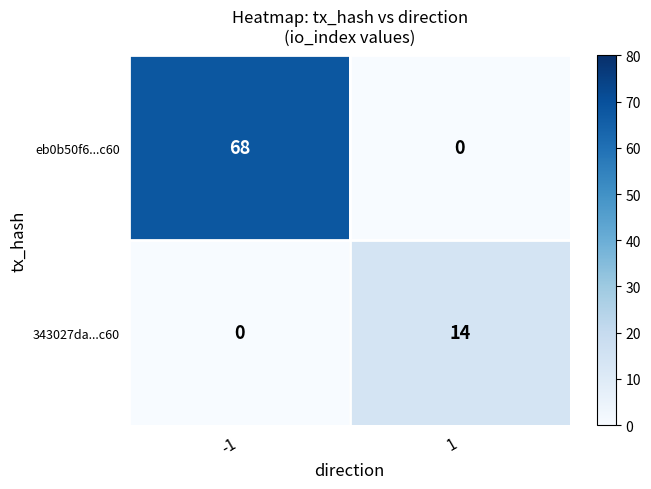

Count the number of data series in this chart.

2